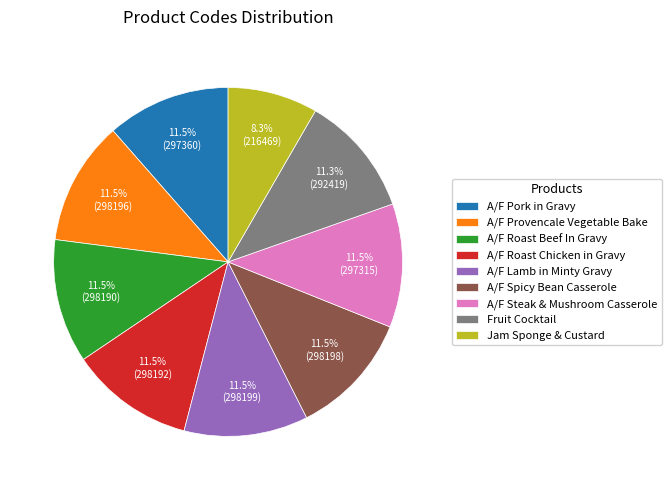

How many slices are in this pie chart?

9